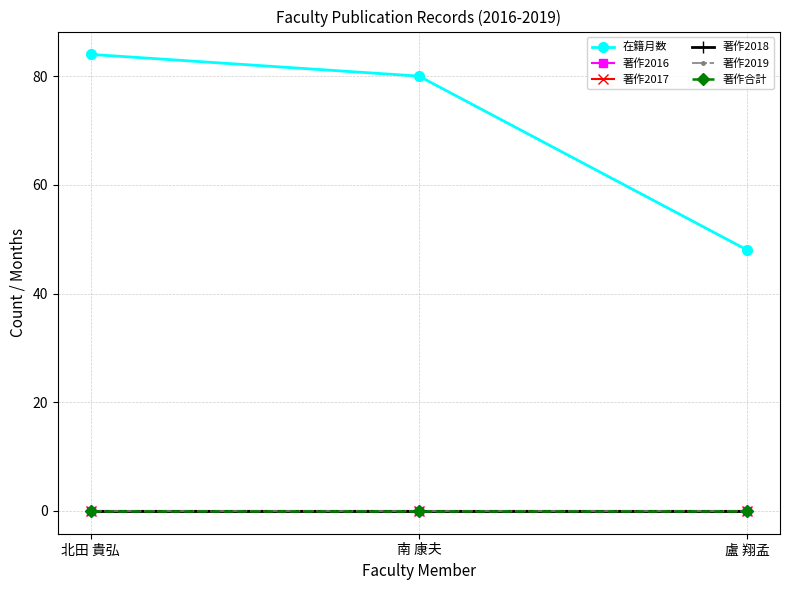

At 盧 翔孟, list the series in order from largest to smallest.

在籍月数, 著作2016, 著作2017, 著作2018, 著作2019, 著作合計